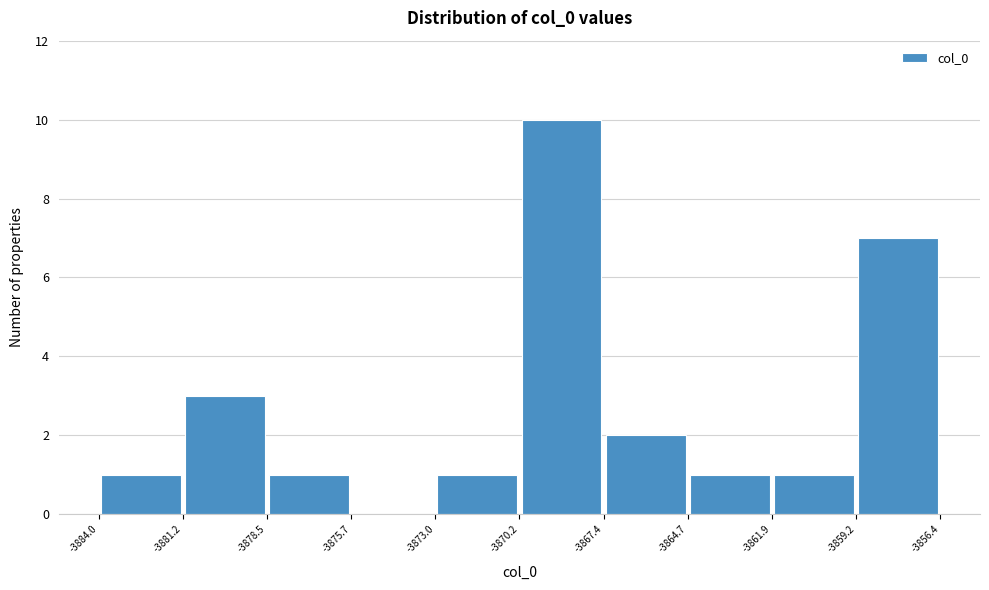

Over which range of the x-axis is the bar tallest?

-3870.2 to -3867.4